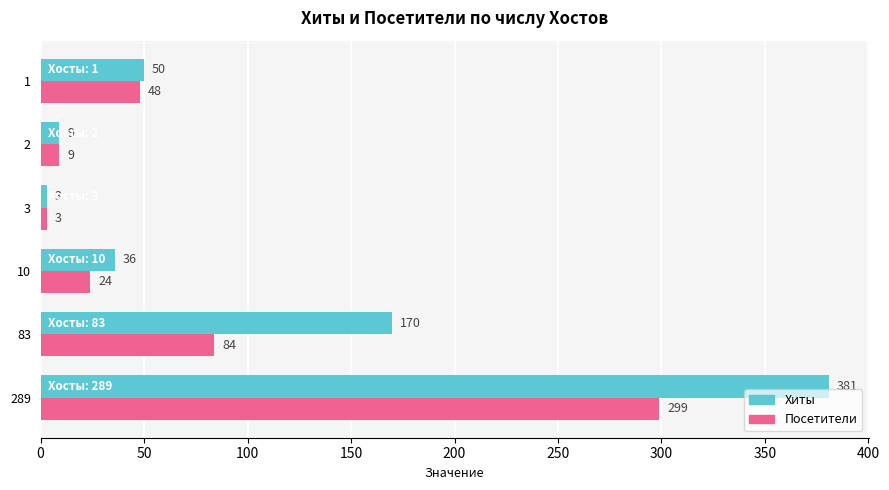

What is the sum of all Посетители values?

467